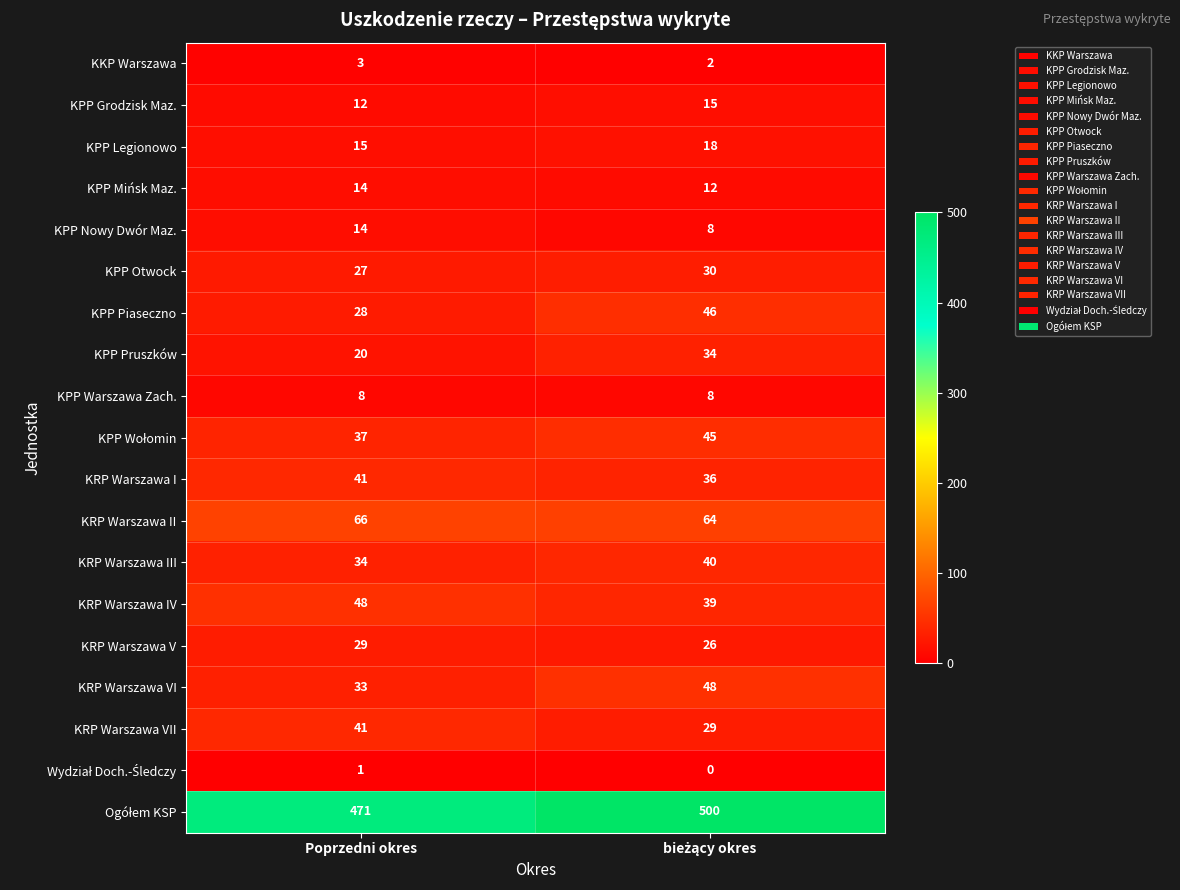

The value of KRP Warszawa VII at Poprzedni okres is 70. True or false?

False